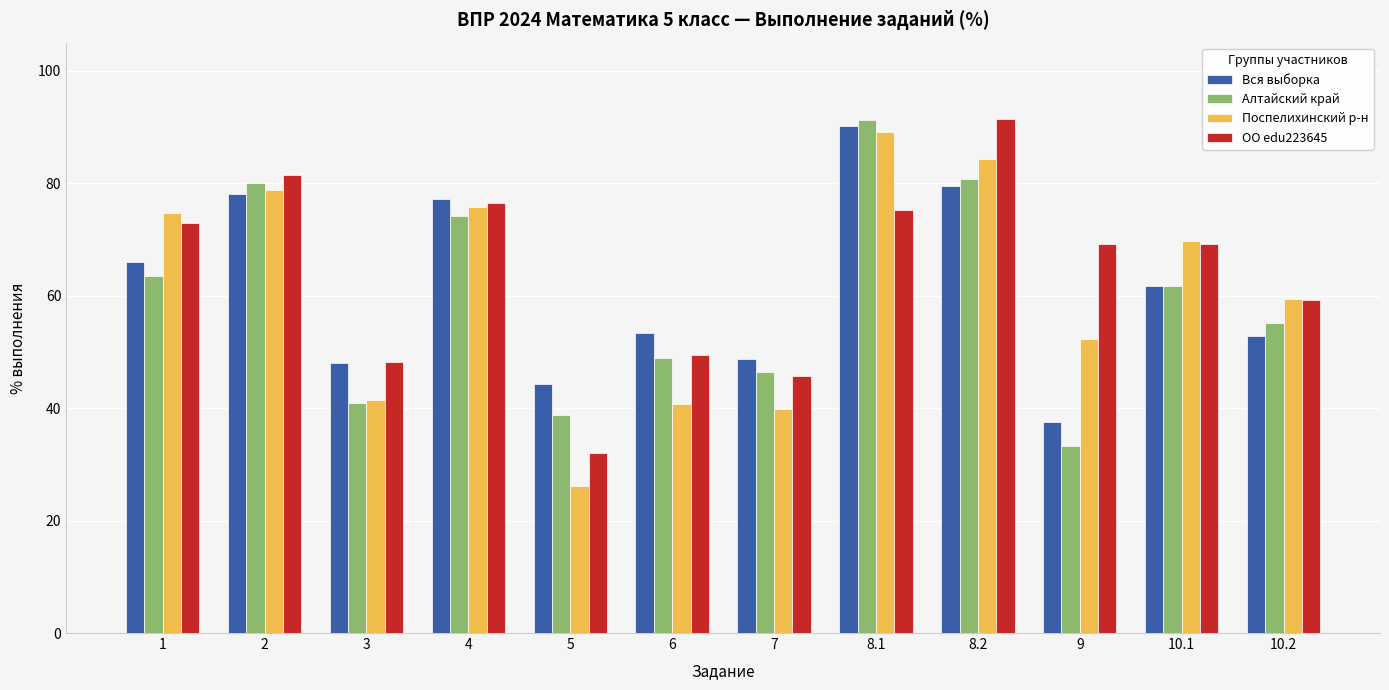

At which label does Поспелихинский р-н reach its minimum?

5